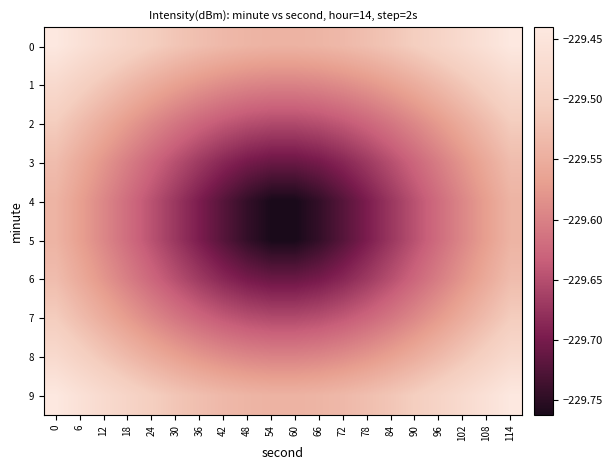

Reading right to left, what are all the values shown in this chart?

0: 114=-229.4	108=-229.5	102=-229.5	96=-229.5	90=-229.5	84=-229.5	78=-229.5	72=-229.5	66=-229.5	60=-229.5	54=-229.5	48=-229.5	42=-229.5	36=-229.5	30=-229.5	24=-229.5	18=-229.5	12=-229.5	6=-229.5	0=-229.4
1: 114=-229.5	108=-229.5	102=-229.5	96=-229.5	90=-229.6	84=-229.6	78=-229.6	72=-229.6	66=-229.6	60=-229.6	54=-229.6	48=-229.6	42=-229.6	36=-229.6	30=-229.6	24=-229.6	18=-229.5	12=-229.5	6=-229.5	0=-229.5
2: 114=-229.5	108=-229.5	102=-229.6	96=-229.6	90=-229.6	84=-229.6	78=-229.6	72=-229.6	66=-229.6	60=-229.7	54=-229.7	48=-229.6	42=-229.6	36=-229.6	30=-229.6	24=-229.6	18=-229.6	12=-229.6	6=-229.5	0=-229.5
3: 114=-229.5	108=-229.6	102=-229.6	96=-229.6	90=-229.6	84=-229.6	78=-229.7	72=-229.7	66=-229.7	60=-229.7	54=-229.7	48=-229.7	42=-229.7	36=-229.7	30=-229.6	24=-229.6	18=-229.6	12=-229.6	6=-229.6	0=-229.5
4: 114=-229.5	108=-229.6	102=-229.6	96=-229.6	90=-229.6	84=-229.7	78=-229.7	72=-229.7	66=-229.7	60=-229.8	54=-229.8	48=-229.7	42=-229.7	36=-229.7	30=-229.7	24=-229.6	18=-229.6	12=-229.6	6=-229.6	0=-229.5
5: 114=-229.5	108=-229.6	102=-229.6	96=-229.6	90=-229.6	84=-229.7	78=-229.7	72=-229.7	66=-229.7	60=-229.8	54=-229.8	48=-229.7	42=-229.7	36=-229.7	30=-229.7	24=-229.6	18=-229.6	12=-229.6	6=-229.6	0=-229.5
6: 114=-229.5	108=-229.6	102=-229.6	96=-229.6	90=-229.6	84=-229.6	78=-229.7	72=-229.7	66=-229.7	60=-229.7	54=-229.7	48=-229.7	42=-229.7	36=-229.7	30=-229.6	24=-229.6	18=-229.6	12=-229.6	6=-229.6	0=-229.5
7: 114=-229.5	108=-229.5	102=-229.6	96=-229.6	90=-229.6	84=-229.6	78=-229.6	72=-229.6	66=-229.6	60=-229.7	54=-229.7	48=-229.6	42=-229.6	36=-229.6	30=-229.6	24=-229.6	18=-229.6	12=-229.6	6=-229.5	0=-229.5
8: 114=-229.5	108=-229.5	102=-229.5	96=-229.5	90=-229.6	84=-229.6	78=-229.6	72=-229.6	66=-229.6	60=-229.6	54=-229.6	48=-229.6	42=-229.6	36=-229.6	30=-229.6	24=-229.6	18=-229.5	12=-229.5	6=-229.5	0=-229.5
9: 114=-229.4	108=-229.5	102=-229.5	96=-229.5	90=-229.5	84=-229.5	78=-229.5	72=-229.5	66=-229.5	60=-229.5	54=-229.5	48=-229.5	42=-229.5	36=-229.5	30=-229.5	24=-229.5	18=-229.5	12=-229.5	6=-229.5	0=-229.4